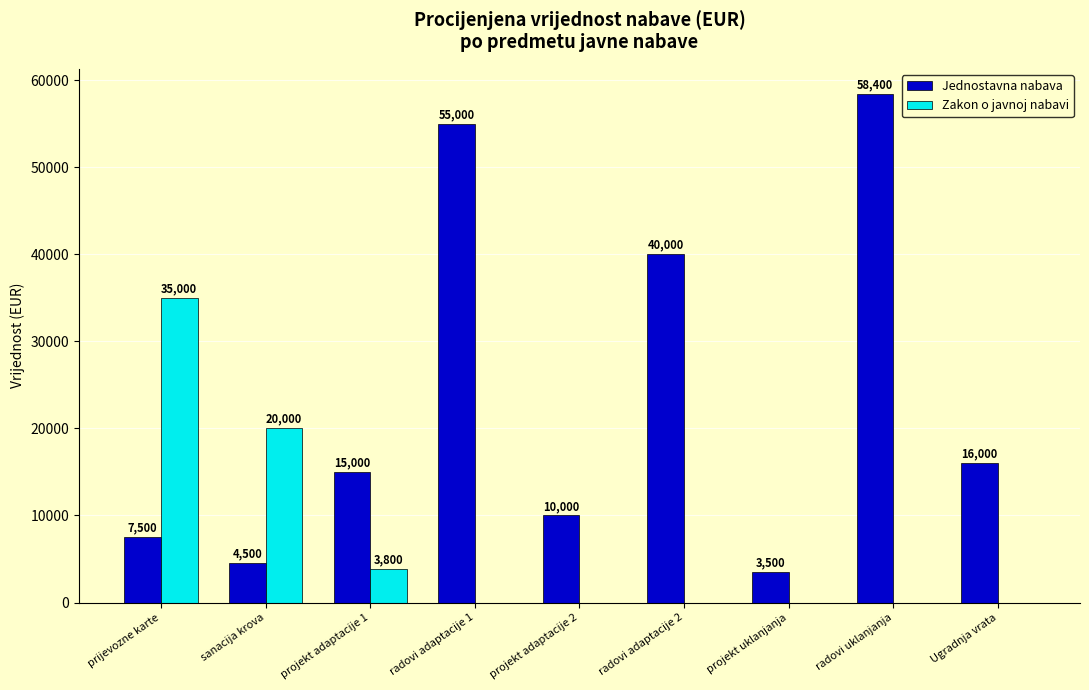

Are the bars horizontal?

No